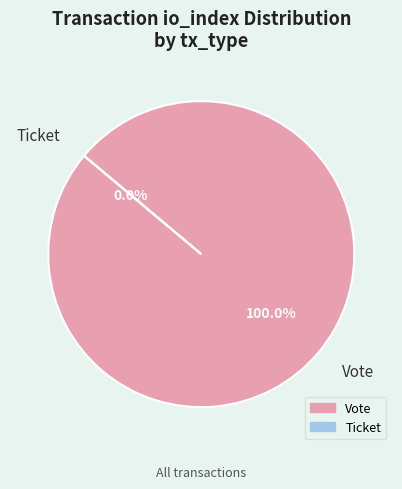

Does any single category account for the majority?

Yes